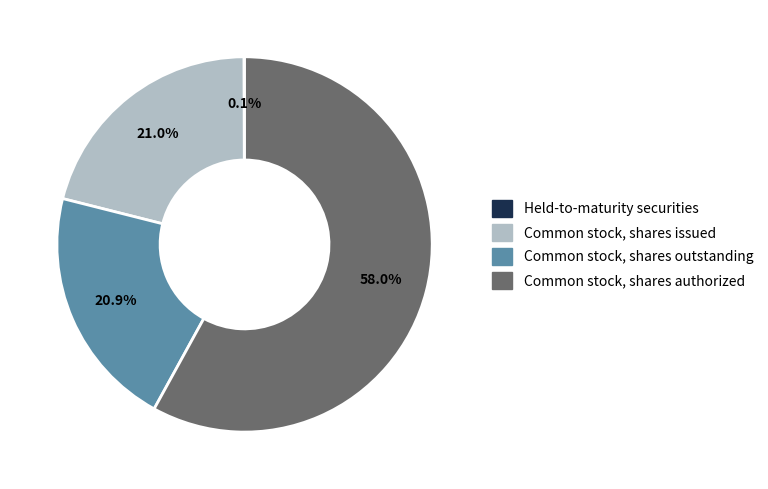

Which category has the biggest portion of the pie?

Common stock, shares authorized